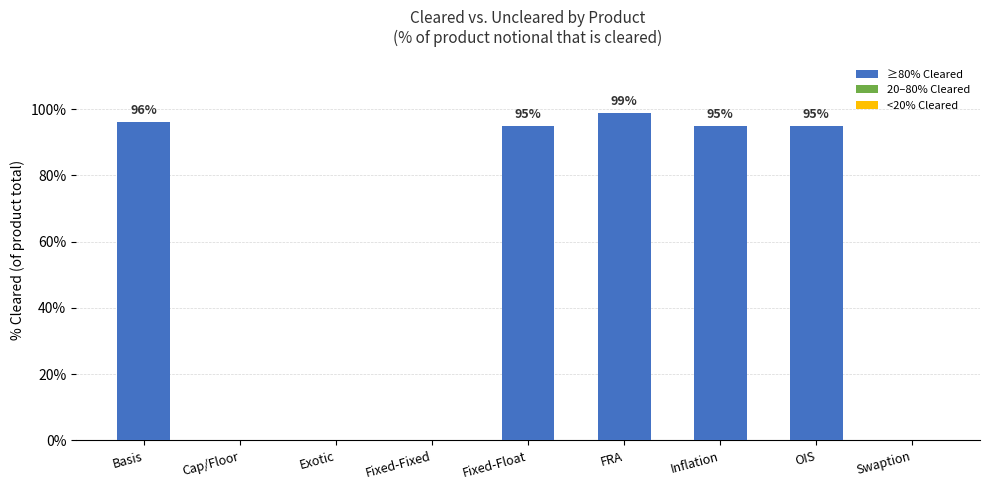

Are the bars horizontal?

No